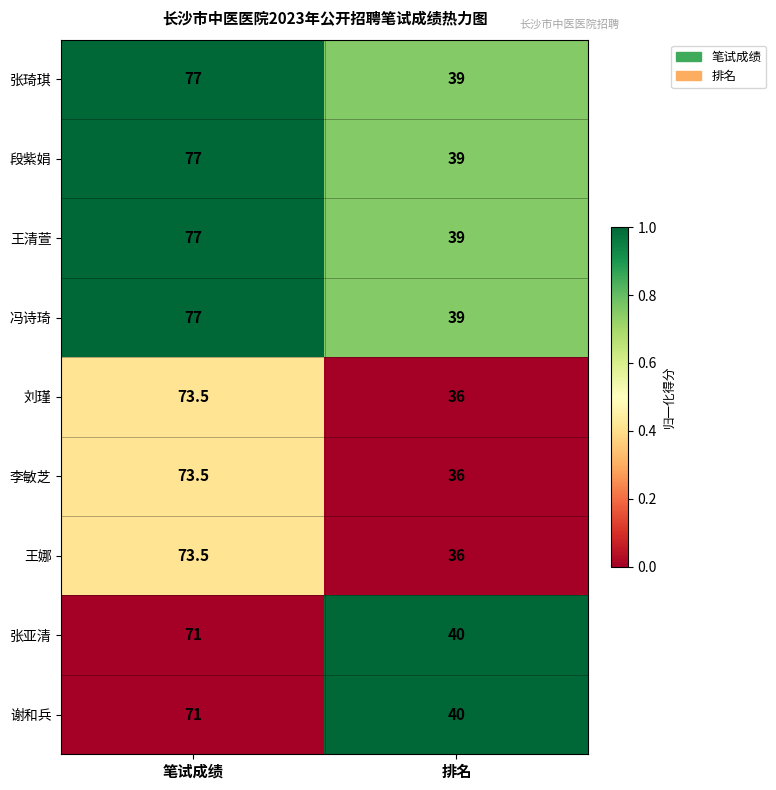

Rank the categories by 张亚清 value from lowest to highest.

排名, 笔试成绩